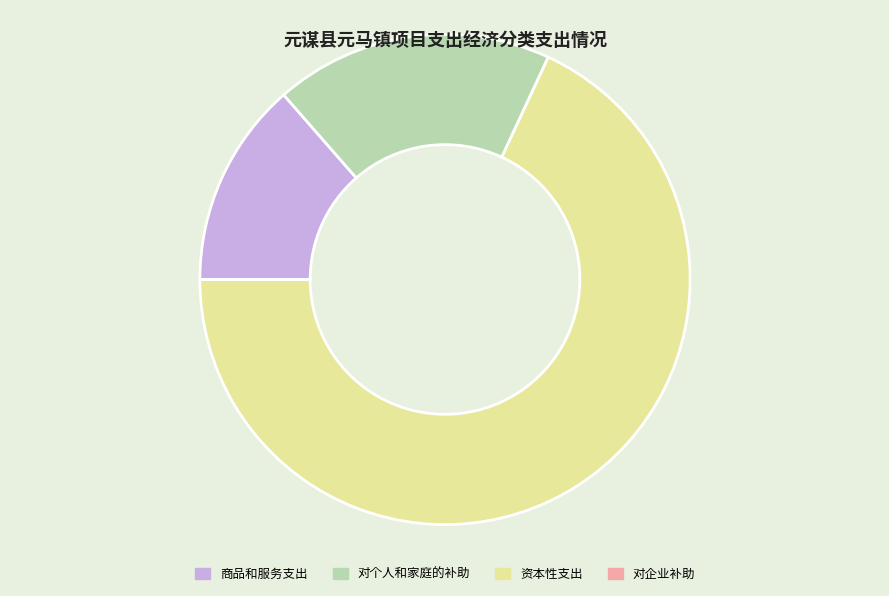

Which has a higher value, 对个人和家庭的补助 or 资本性支出?

资本性支出